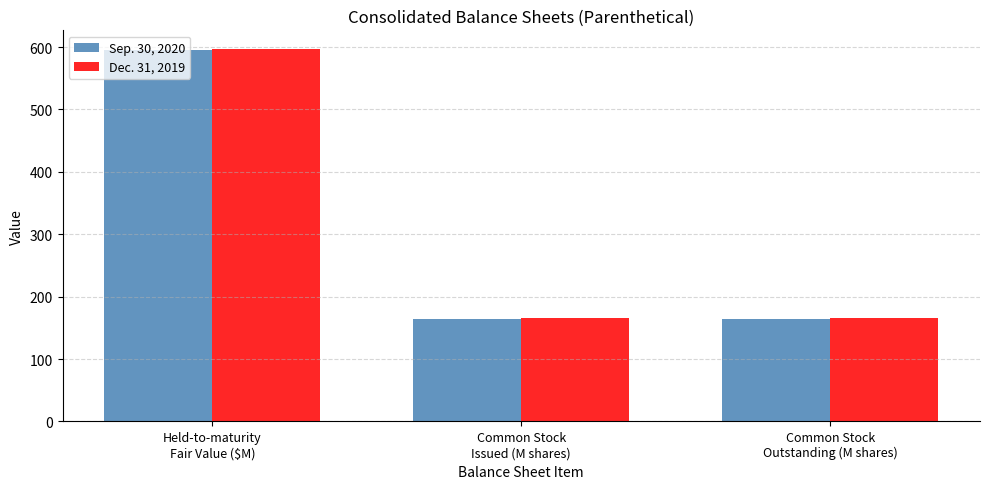

Reading left to right, what are all the values shown in this chart?

Sep. 30, 2020: 596.0	164.0	164.0
Dec. 31, 2019: 597.0	165.1	165.1